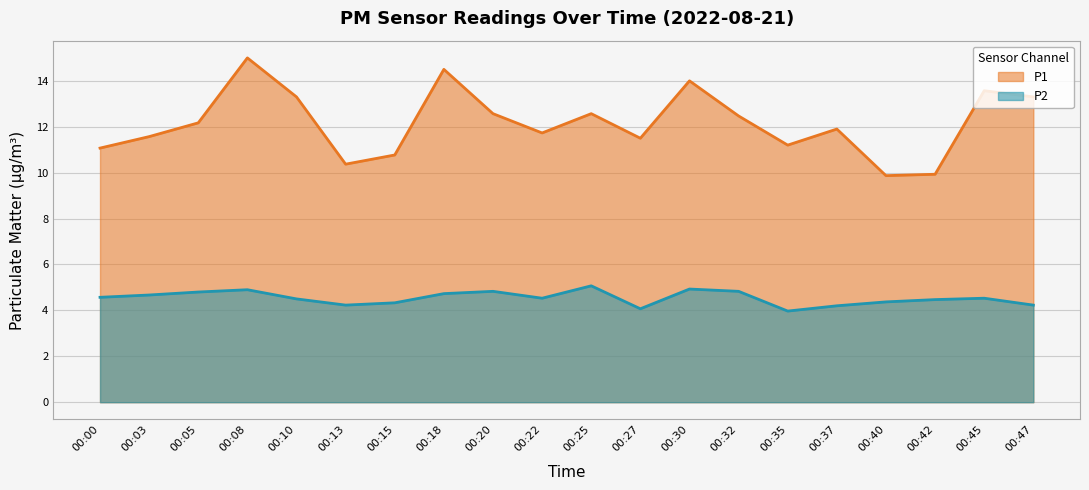

Rank the series by their average value, from highest to lowest.

P1, P2